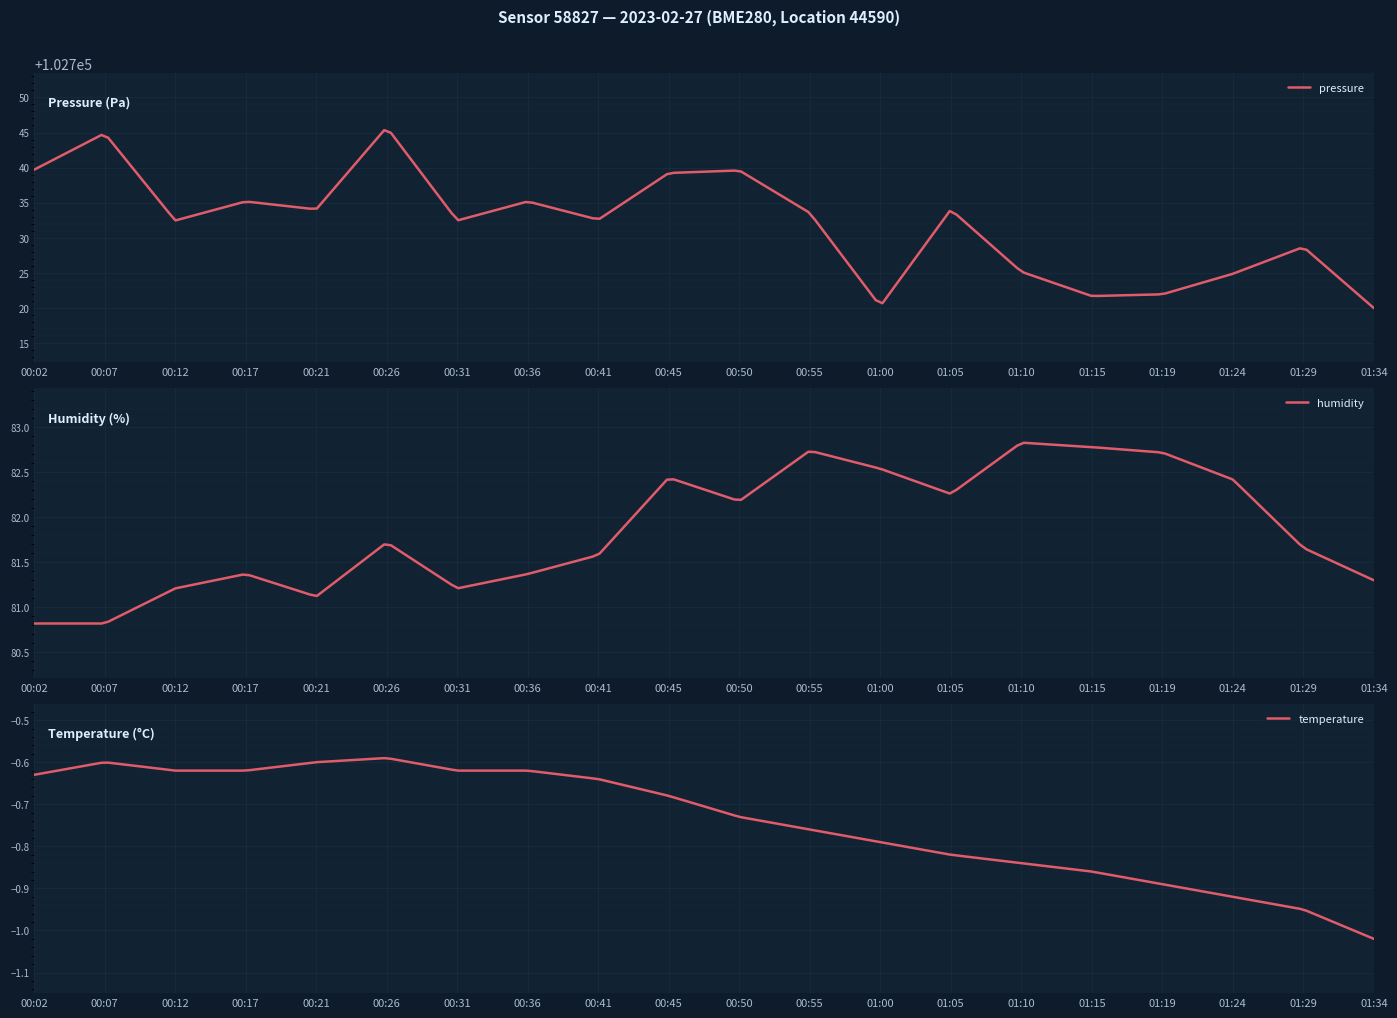

How many lines are shown in the chart?

3